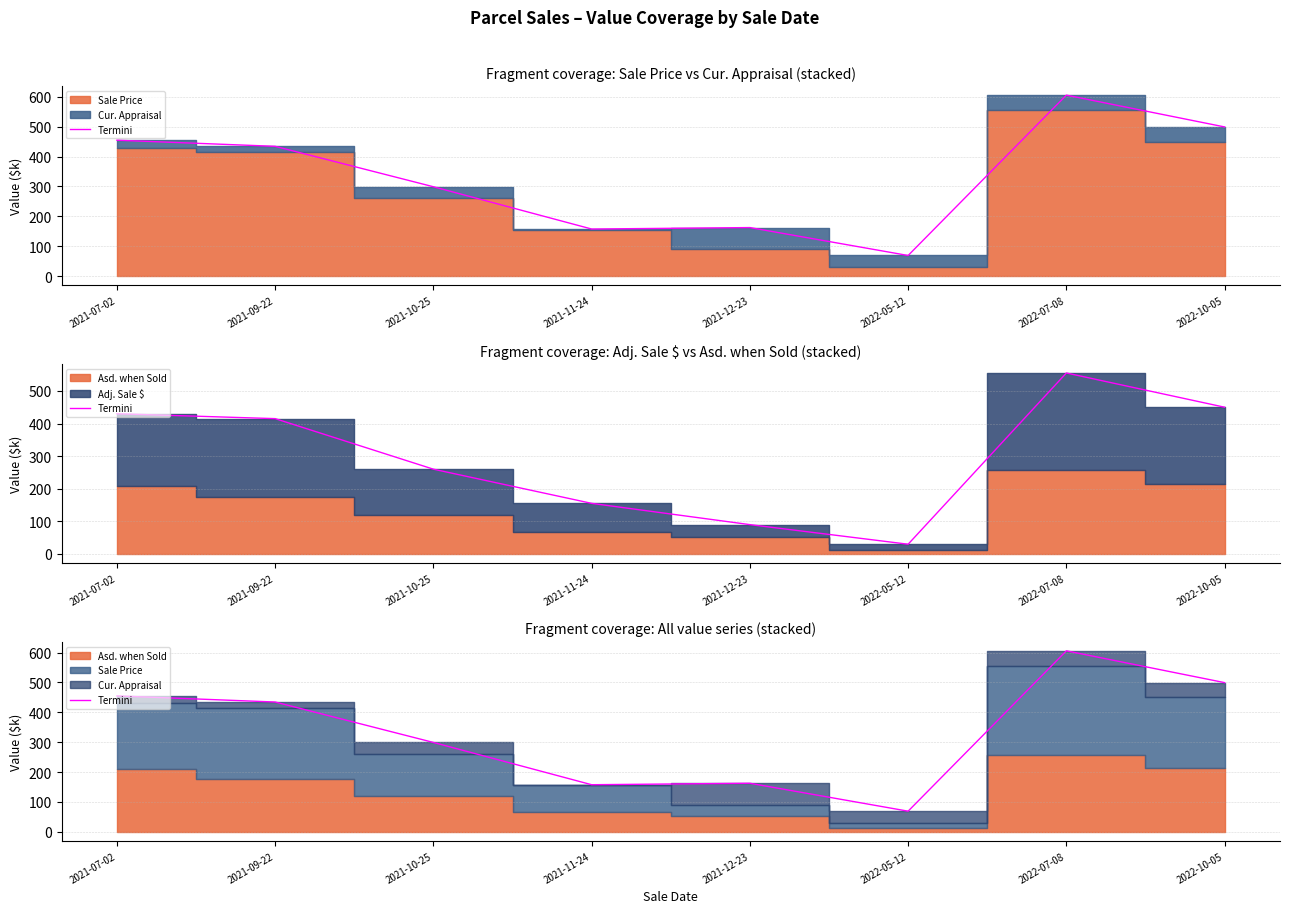

Which label corresponds to the largest value in the chart?

2022-07-08